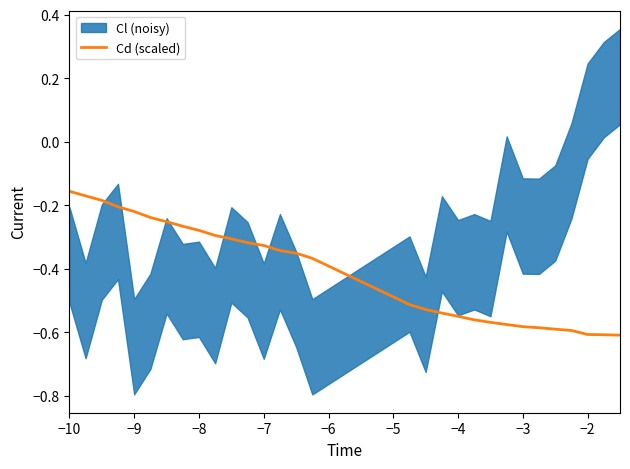

True or false: there are more than 2 points higher than both neighbors.

False